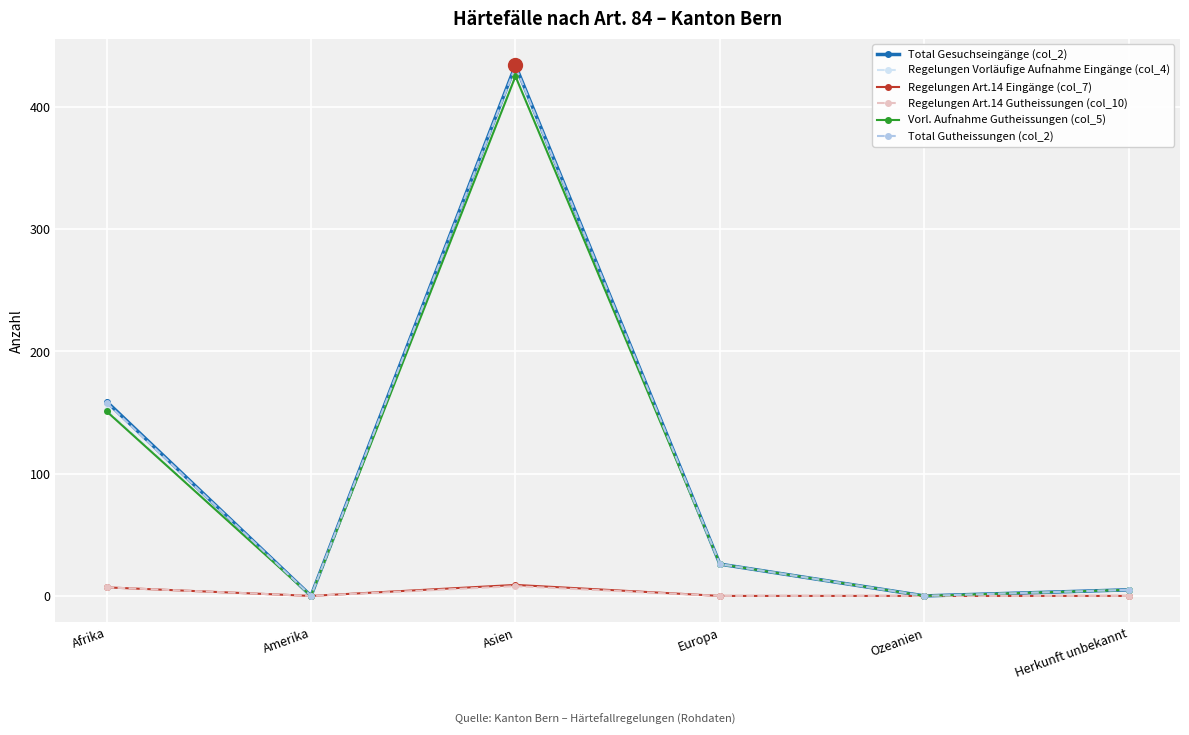

Which series has the widest spread of values?

Total Gesuchseingänge (col_2)